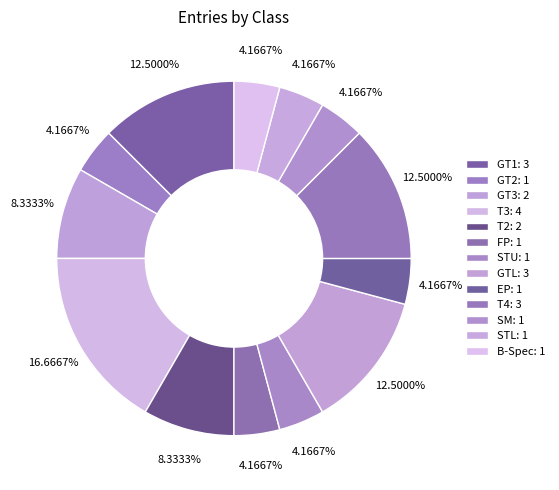

To the nearest percent, what is the difference between the largest and smallest slice percentages?

12%